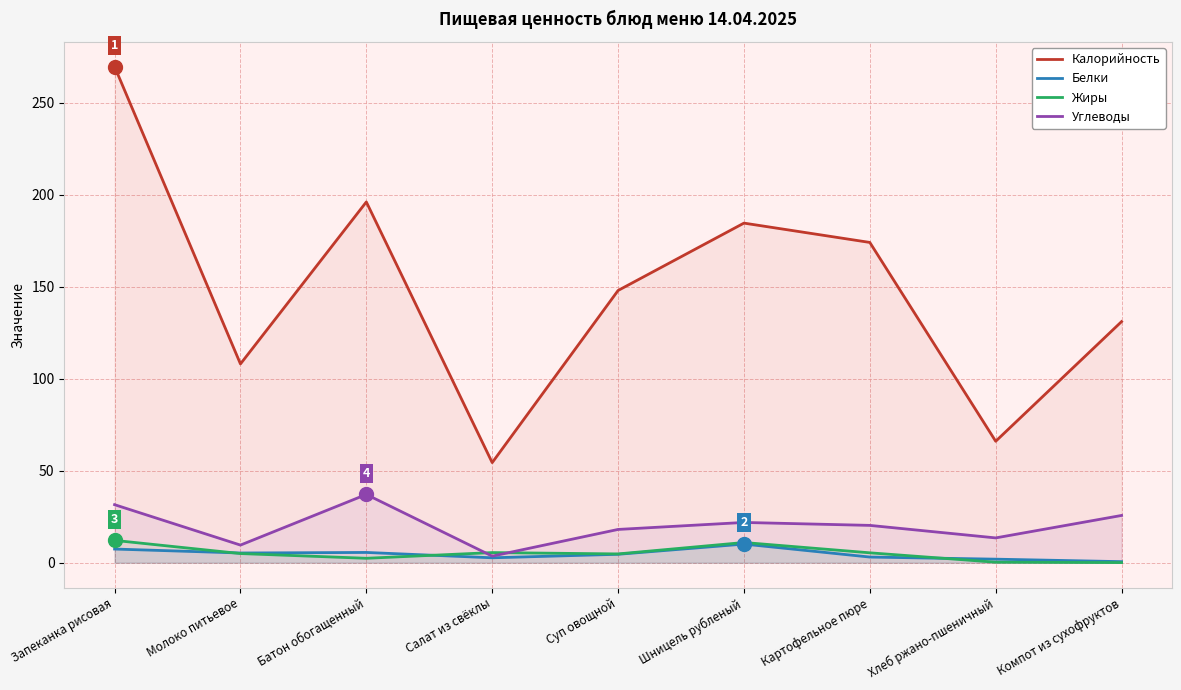

What is the label of the 2nd point from the right?

Хлеб ржано-пшеничный